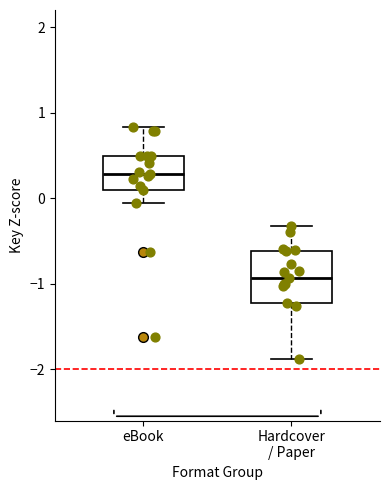

Reading left to right, read every box against the y-axis: the position of its median line, the range the box covers, and the ends of its whiskers. The values are not printed on the chart, so give them approximately, as read against the axis.

eBook: median 0.3, box 0.1 to 0.5, whiskers -0.1 to 0.8
Hardcover / Paper: median -0.9, box -1.2 to -0.6, whiskers -1.9 to -0.3